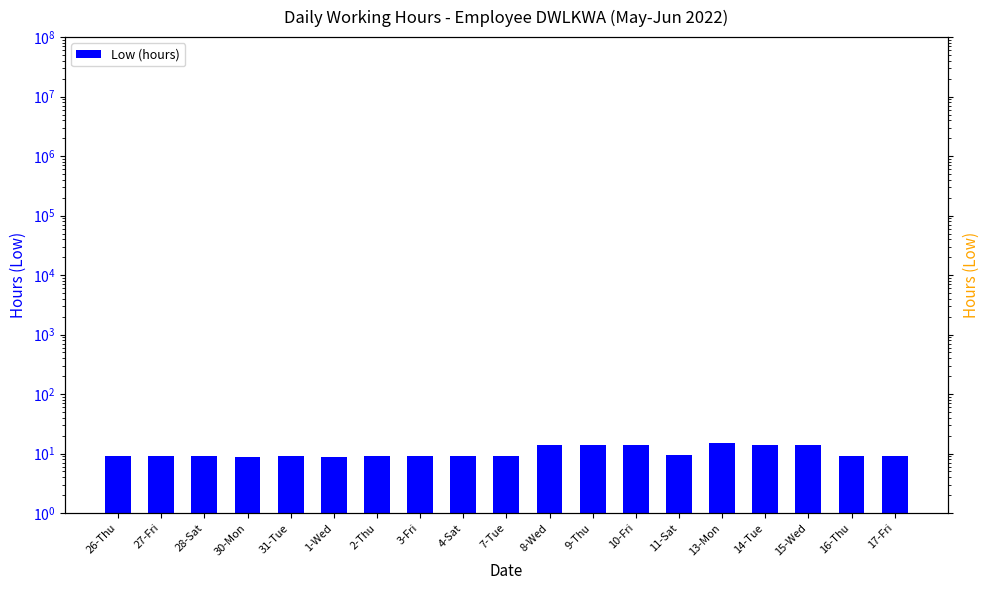

What is the change in value from 31-Tue to 14-Tue?

+5.0